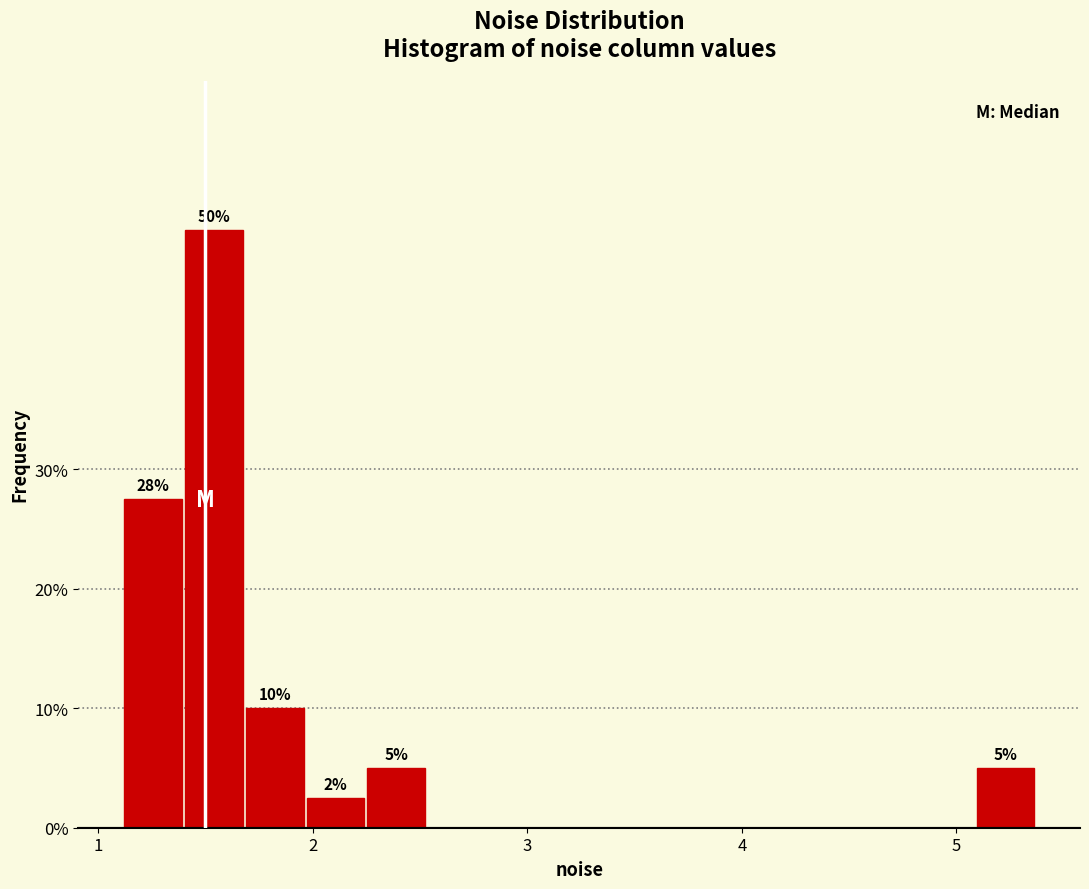

Around what value on the x-axis is the tallest bar? Give the approximate position of its centre, as read against the axis.

1.5